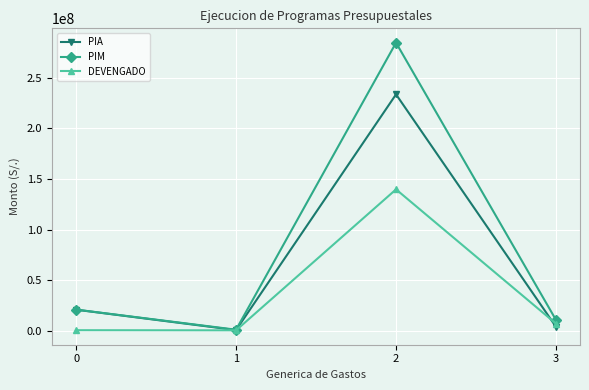

How many series are shown in this chart?

3